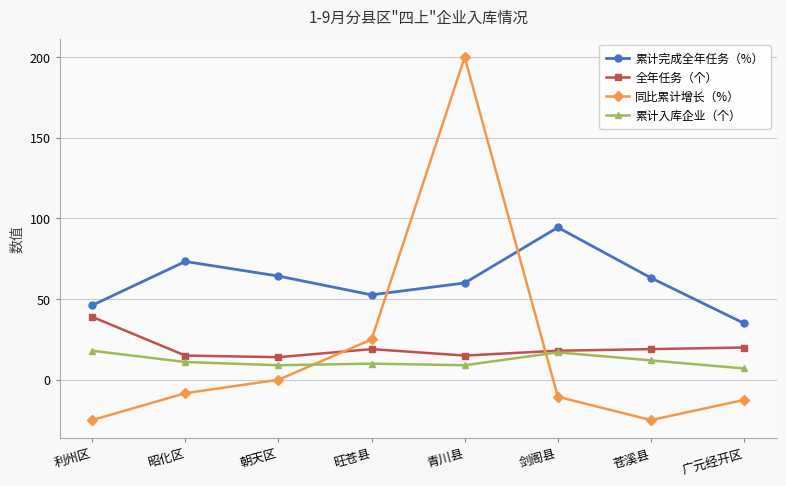

Which series changed the most between 利州区 and 旺苍县?

同比累计增长（%）